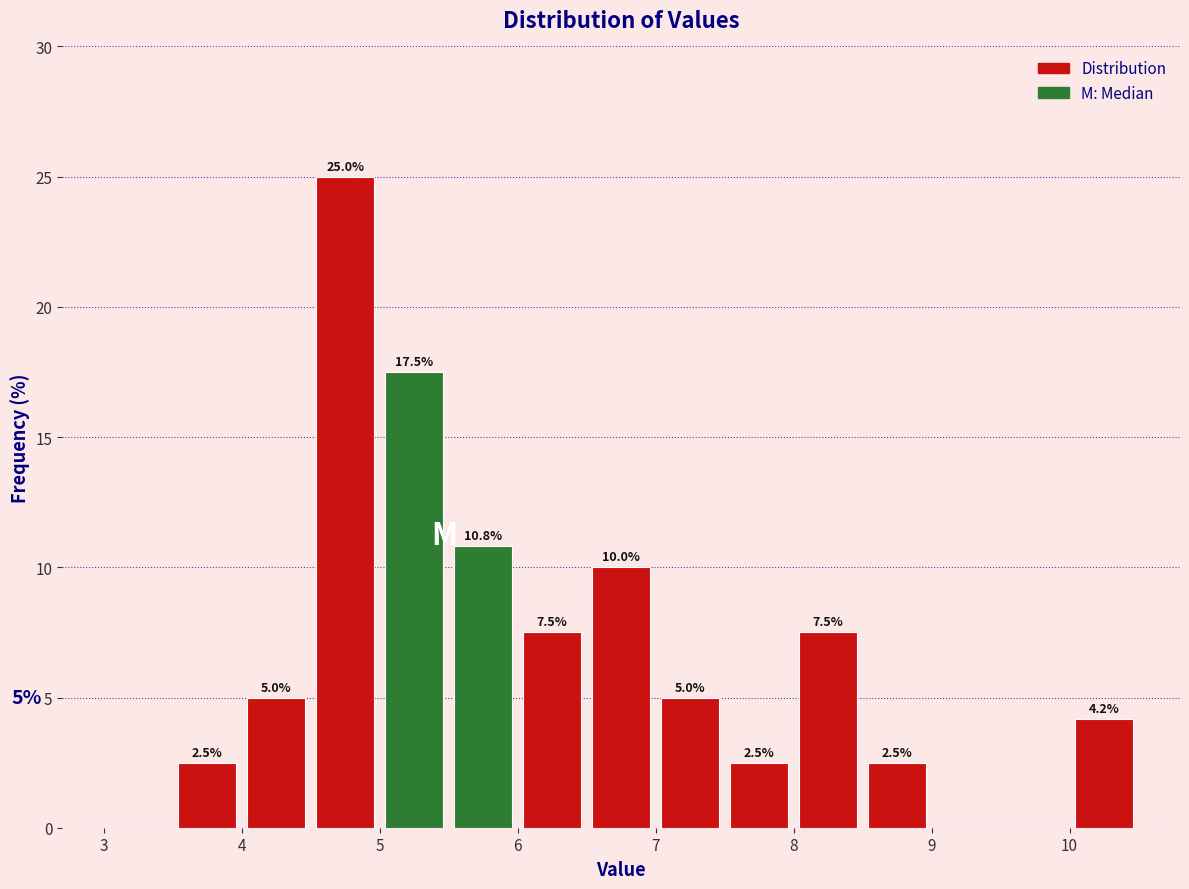

Which range on the x-axis has the tallest bar?

4.5 to 5.0